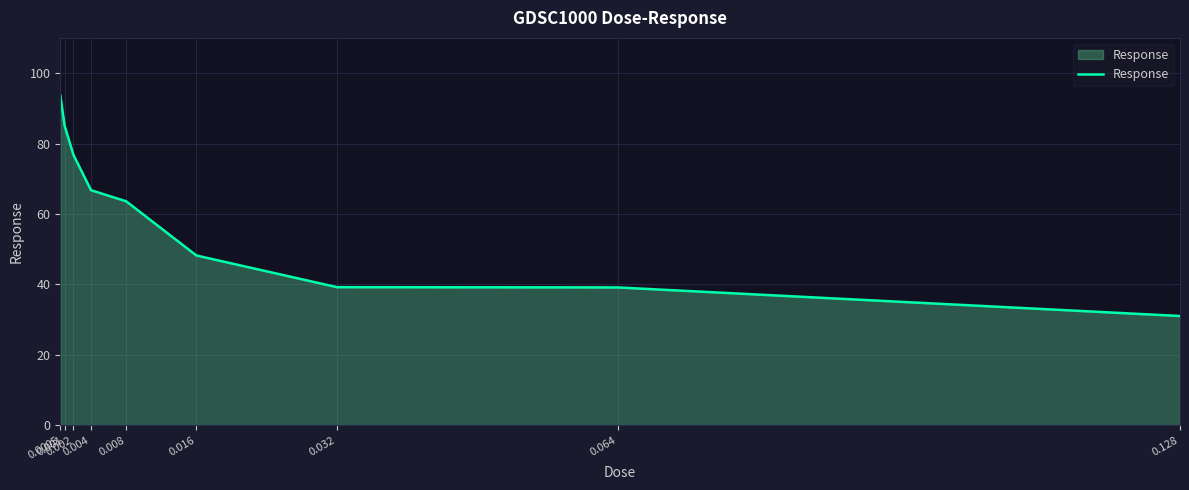

What position from the left is 0.064?

8